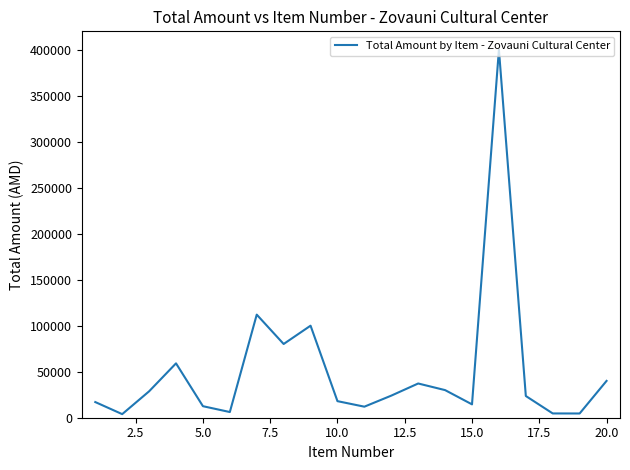

What is the greatest value displayed?

400000